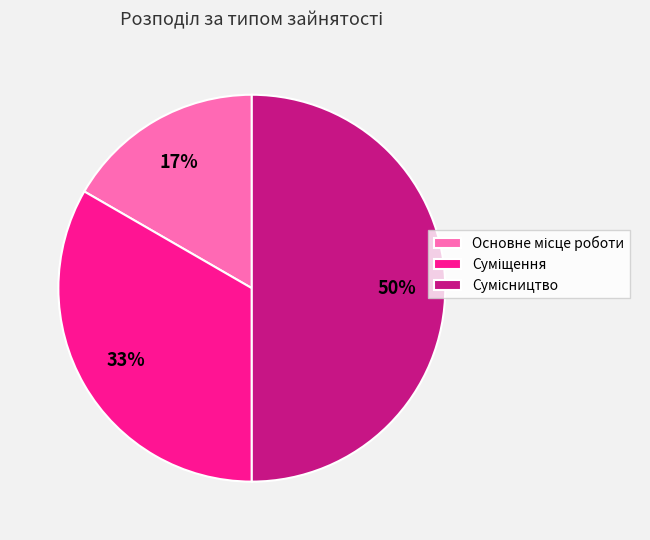

To the nearest percent, what is the difference between the largest and smallest slice percentages?

33%